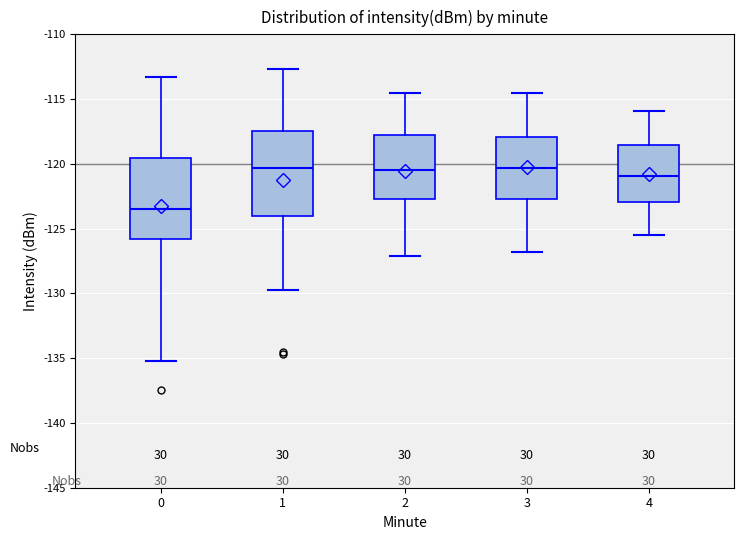

Reading left to right, read every box against the y-axis: the position of its median line, the range the box covers, and the ends of its whiskers. The values are not printed on the chart, so give them approximately, as read against the axis.

0: median -123.5, box -126.0 to -119.5, whiskers -135.0 to -113.5
1: median -120.5, box -124.0 to -117.5, whiskers -129.5 to -112.5
2: median -120.5, box -122.5 to -118.0, whiskers -127.0 to -114.5
3: median -120.5, box -122.5 to -118.0, whiskers -127.0 to -114.5
4: median -121.0, box -123.0 to -118.5, whiskers -125.5 to -116.0